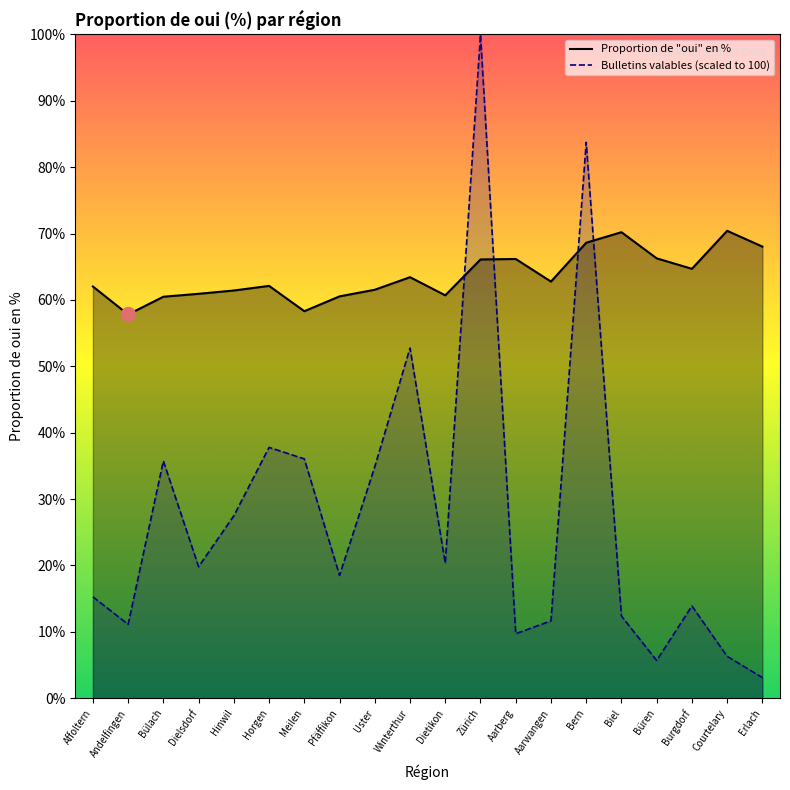

List the labels in order of Bulletins valables (scaled to 100) value, smallest first.

Erlach, Büren, Courtelary, Aarberg, Andelfingen, Aarwangen, Biel, Burgdorf, Affoltern, Pfäffikon, Dielsdorf, Dietikon, Hinwil, Uster, Bülach, Meilen, Horgen, Winterthur, Bern, Zürich